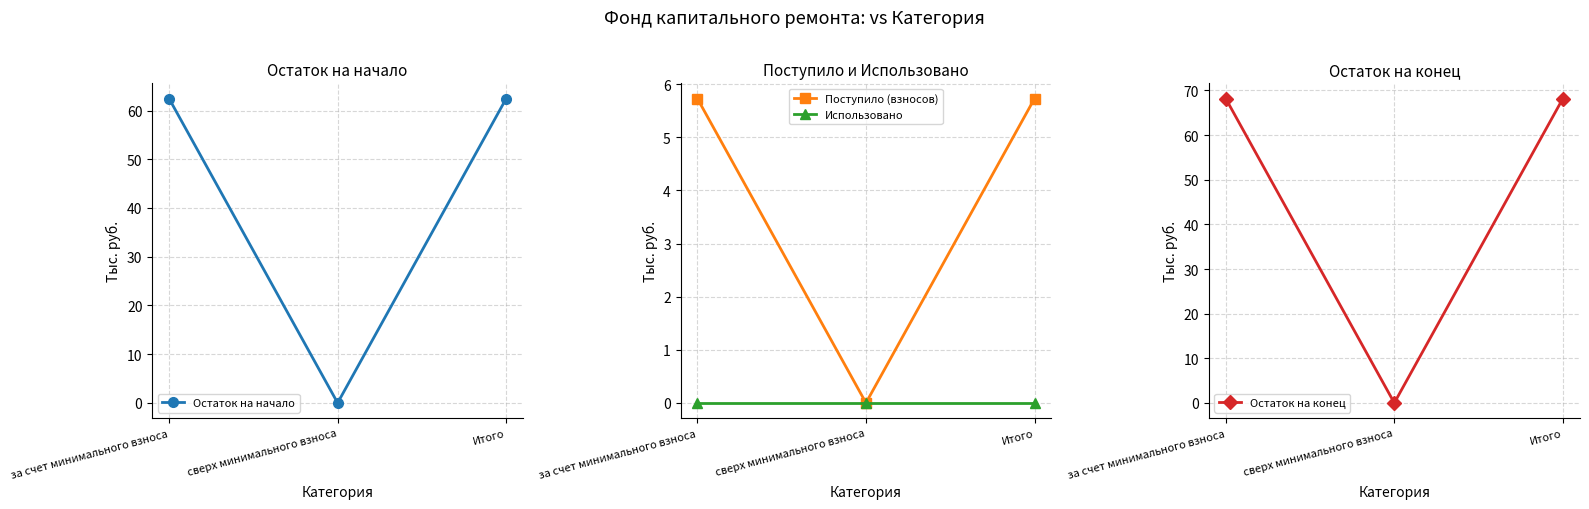

What are all the series names shown in the legend?

Остаток на начало, Поступило (взносов), Использовано, Остаток на конец